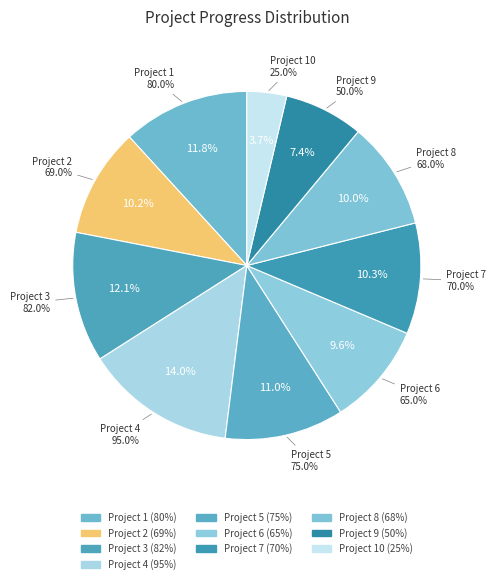

Is it true that Project 8 is 10% of the pie?

True